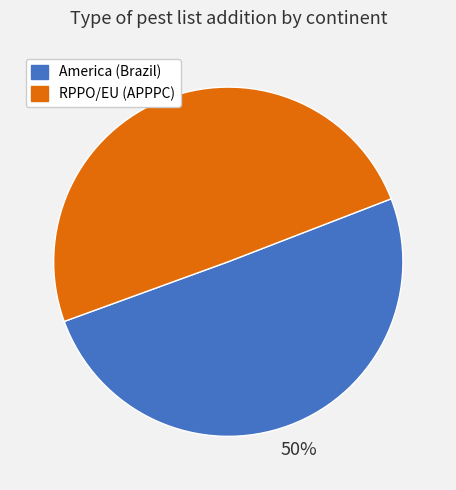

Is the sum of America (Brazil) and RPPO/EU (APPPC) greater than half?

Yes